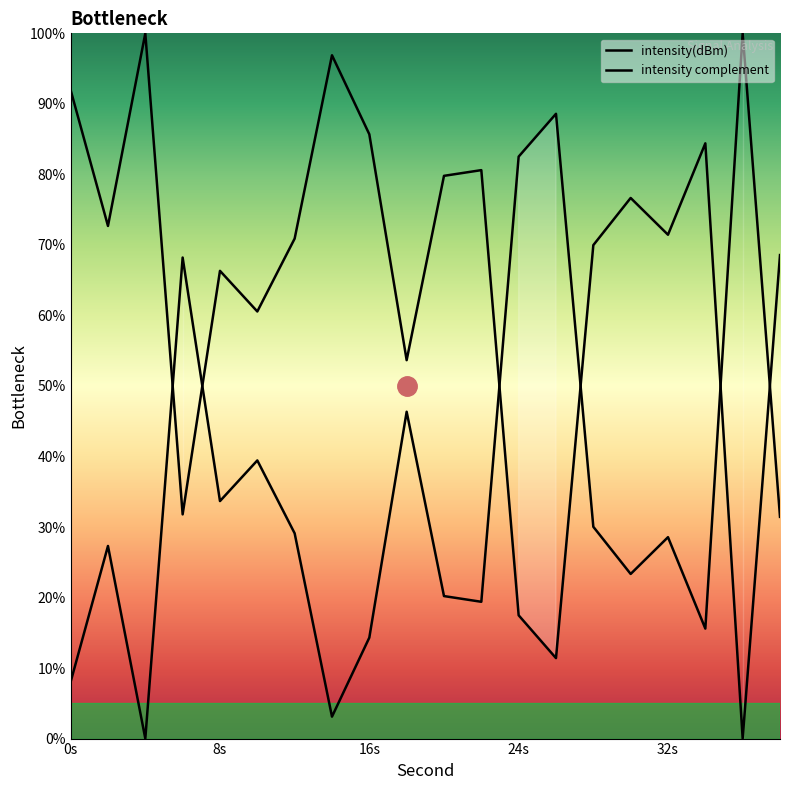

Which has a higher value, 34 or 20?

34